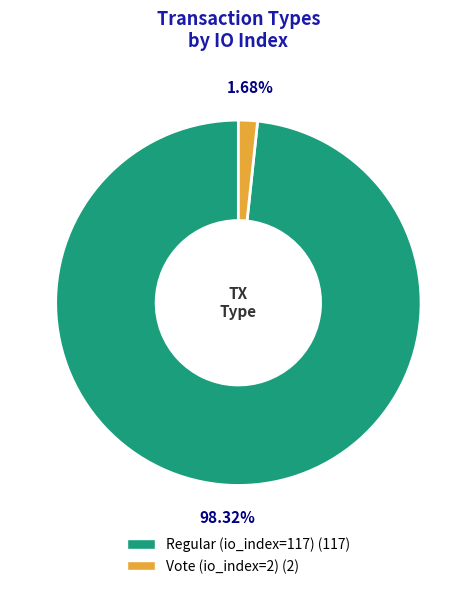

Which category has the smallest portion of the pie?

Vote (io_index=2)